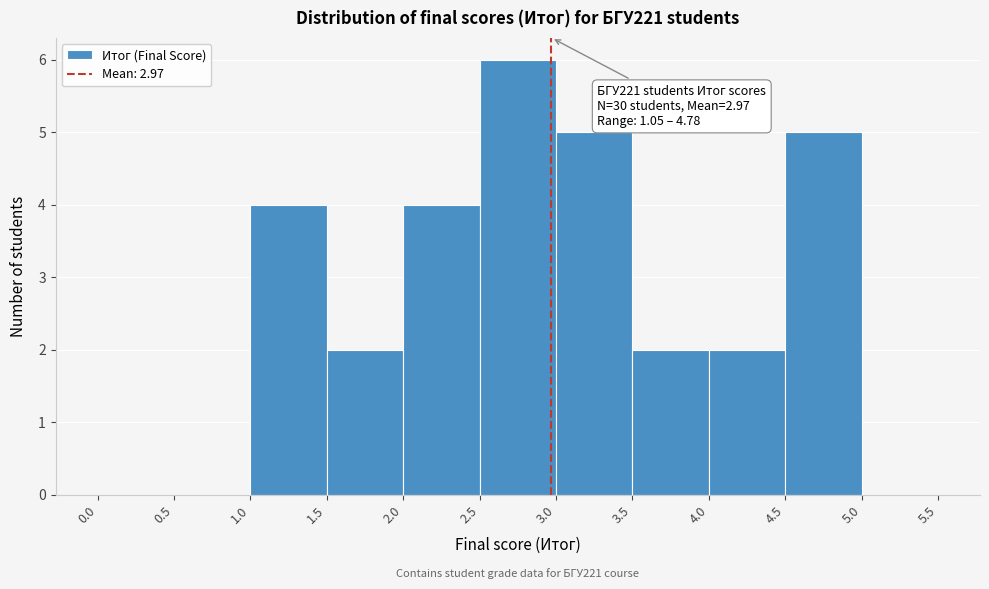

Which range on the x-axis has the tallest bar?

2.5 to 3.0